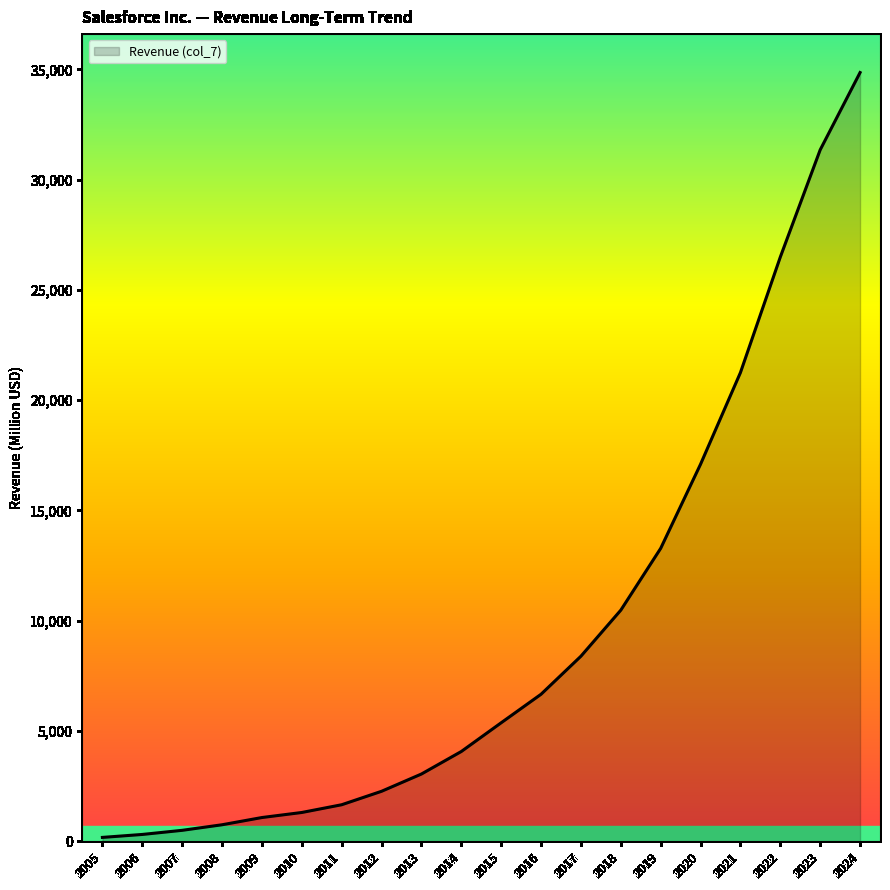

How many categories are shown in the chart?

20